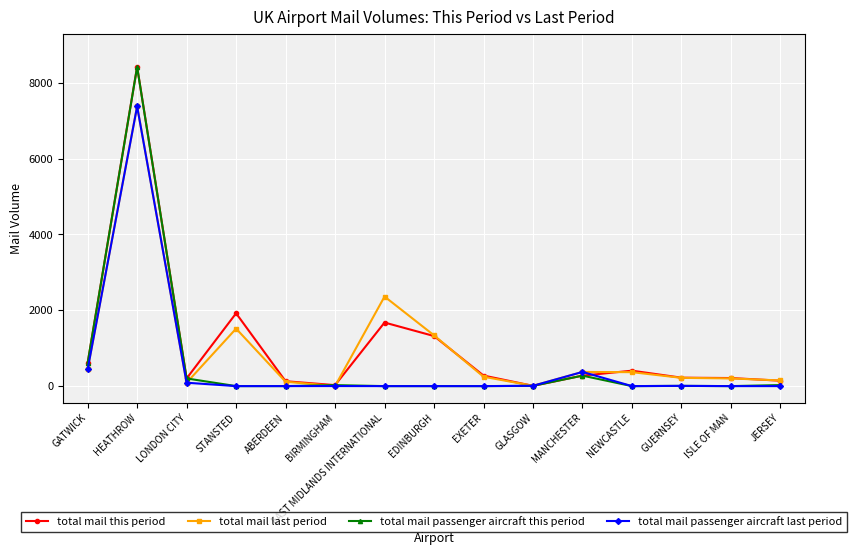

The total mail passenger aircraft last period series shows 0.0 at EDINBURGH. True or false?

True